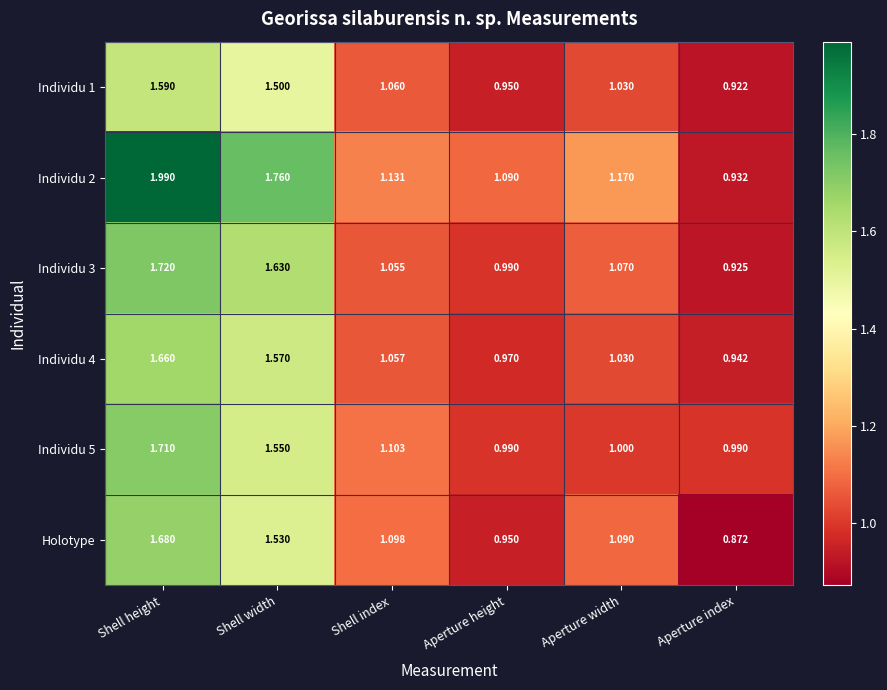

How many distinct data groups are displayed?

6